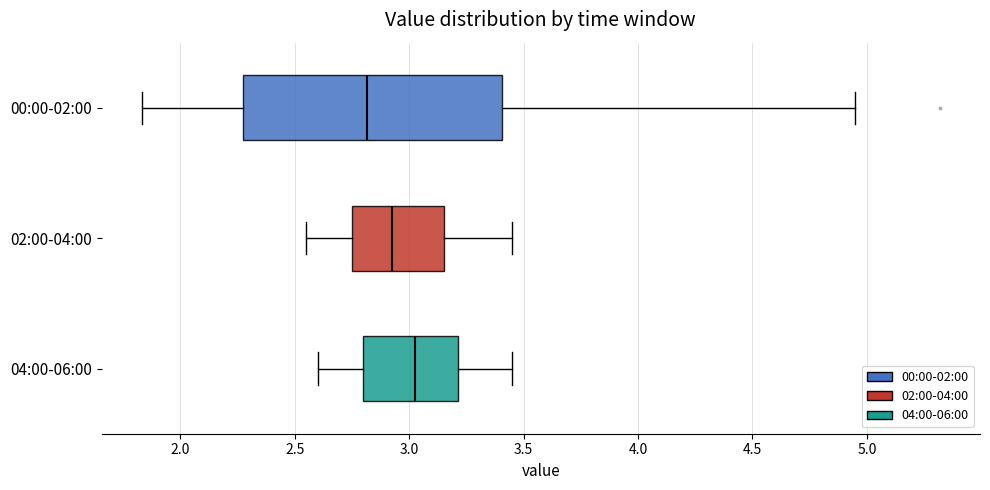

Where does the median line of the box for 04:00-06:00 sit on the x-axis? The values are not printed on the chart, so give them approximately, as read against the axis.

3.05